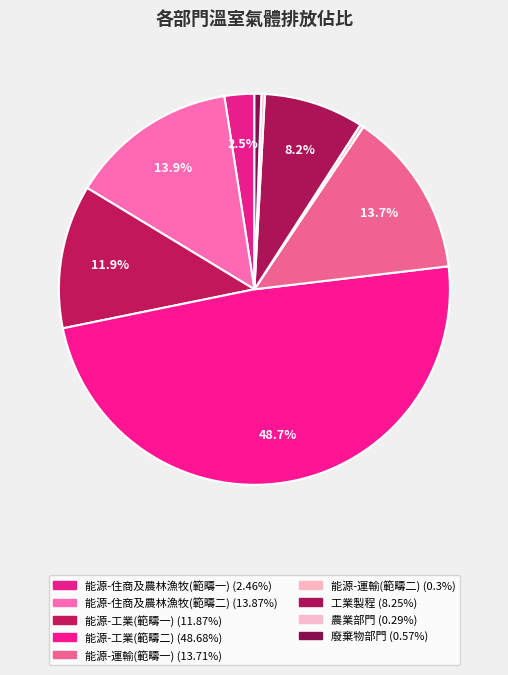

Is it true that 廢棄物部門 is 1% of the pie?

True